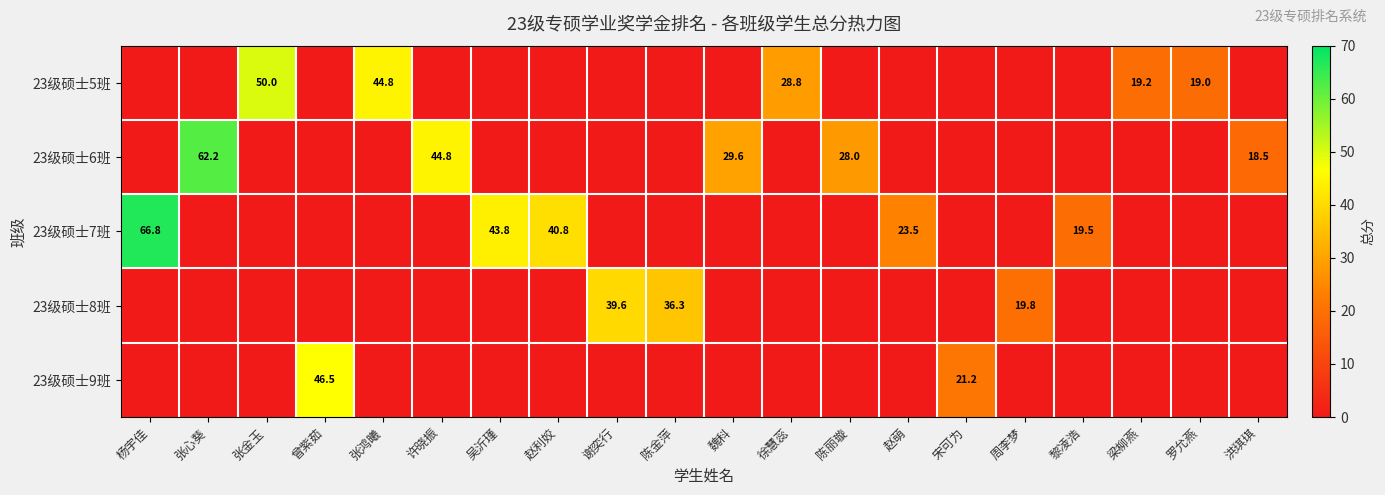

True or false: 23级硕士5班 has a value of 30.8 at 梁柳燕.

False